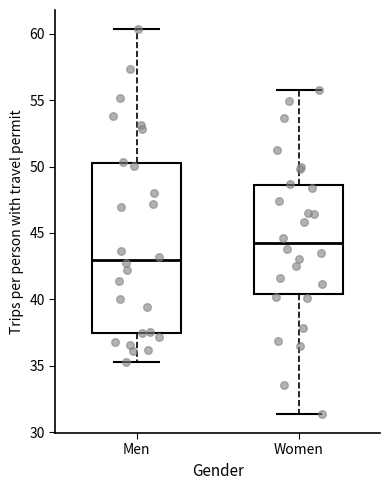

Reading left to right, transcribe this box plot: for each box, give where its median line is, the range the box spans, and where its two whiskers end, as read against the y-axis. The values are not printed on the chart, so give them approximately, as read against the axis.

Men: median 43.0, box 37.5 to 50.5, whiskers 35.5 to 60.5
Women: median 44.0, box 40.5 to 48.5, whiskers 31.5 to 56.0